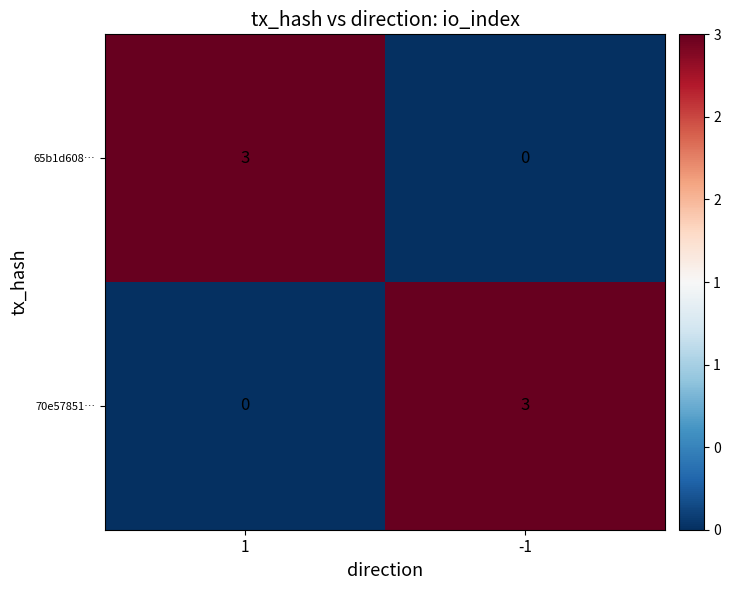

What is the sum of the 70e57851… values at -1 and 1?

3